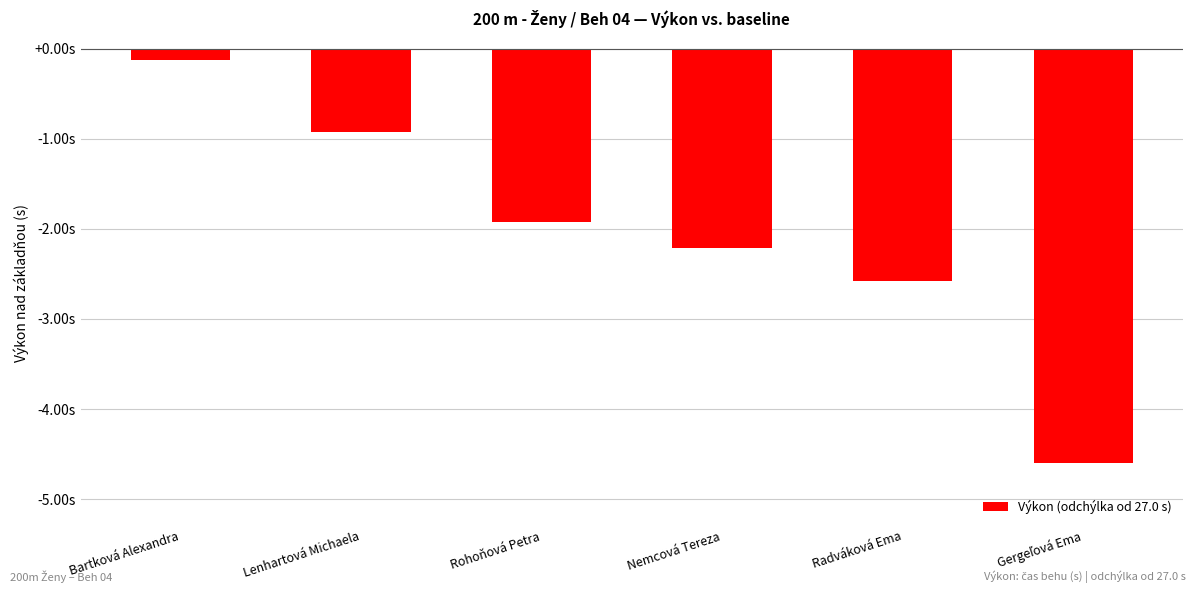

What is the maximum value shown in the chart?

-0.1